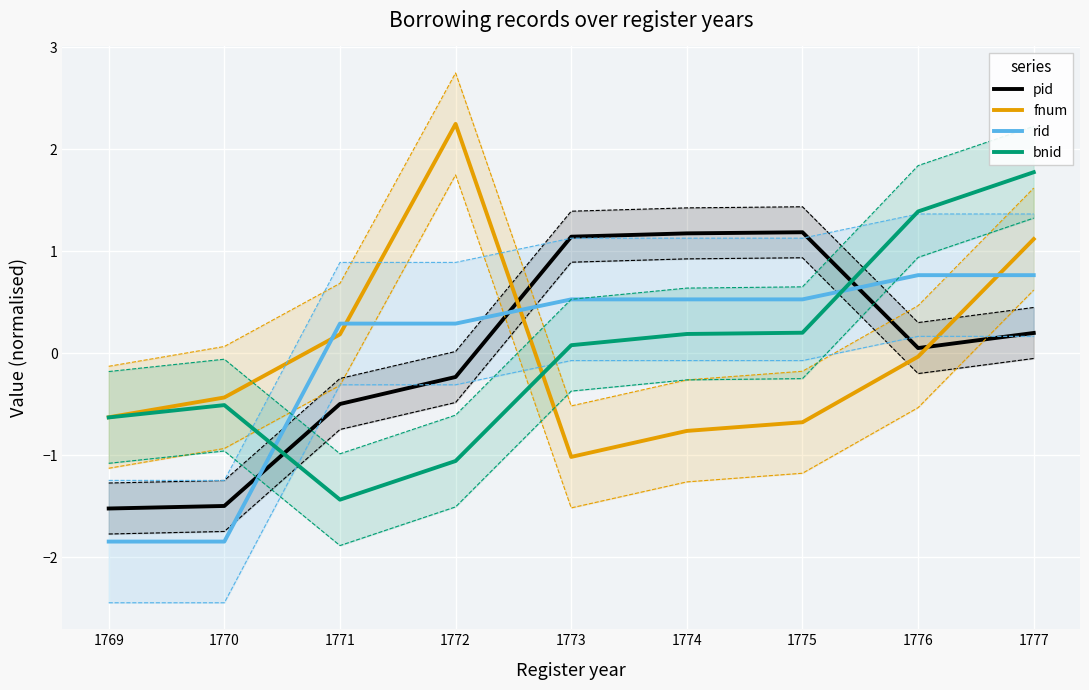

Reading left to right, what are all the values shown in this chart?

pid: 1769=-1.5	1770=-1.5	1771=-0.5	1772=-0.2	1773=1.1	1774=1.2	1775=1.2	1776=0.1	1777=0.2
fnum: 1769=-0.6	1770=-0.4	1771=0.2	1772=2.2	1773=-1.0	1774=-0.8	1775=-0.7	1776=-0.0	1777=1.1
rid: 1769=-1.8	1770=-1.8	1771=0.3	1772=0.3	1773=0.5	1774=0.5	1775=0.5	1776=0.8	1777=0.8
bnid: 1769=-0.6	1770=-0.5	1771=-1.4	1772=-1.1	1773=0.1	1774=0.2	1775=0.2	1776=1.4	1777=1.8